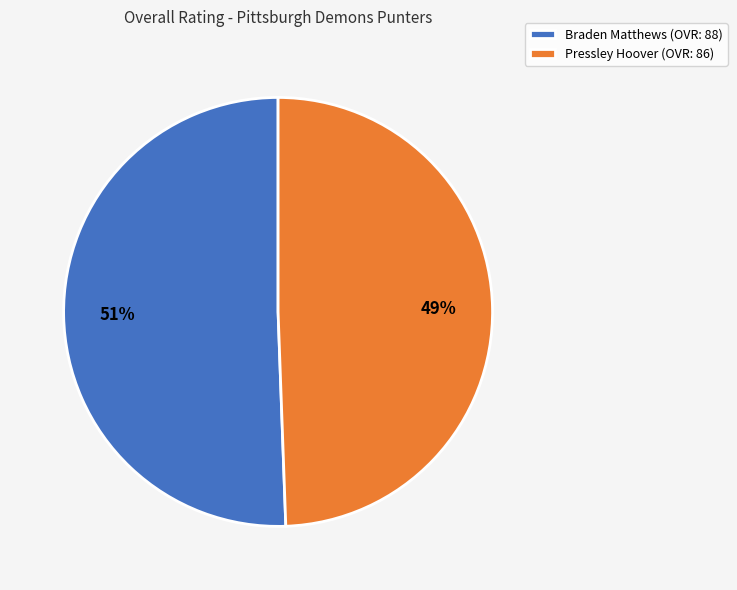

Which has a higher value, Pressley Hoover or Braden Matthews?

Braden Matthews